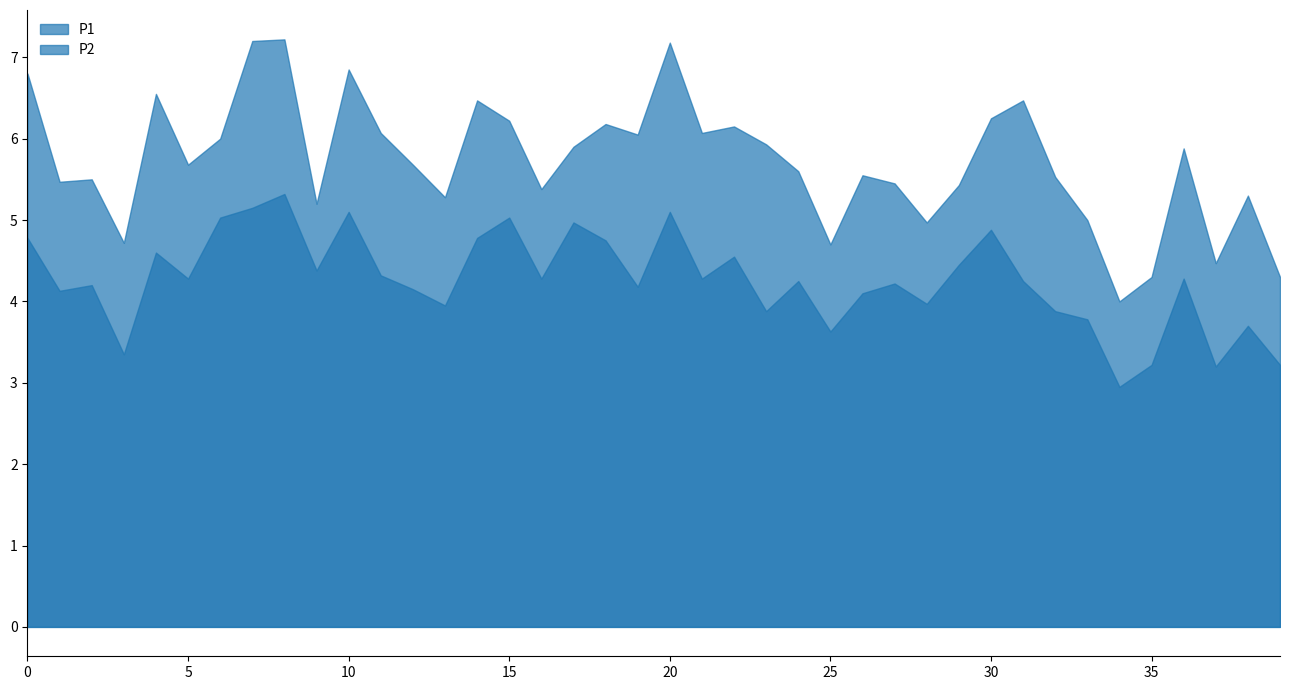

What is the maximum value for P2?

5.3